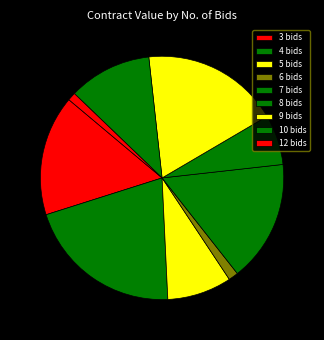

What is the smallest slice in the pie chart?

12